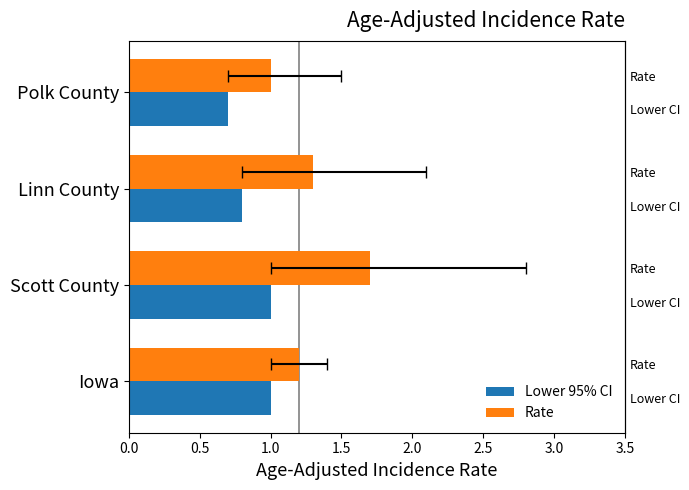

Rank the series at 1.5 from lowest to highest value.

Lower 95% CI, Rate